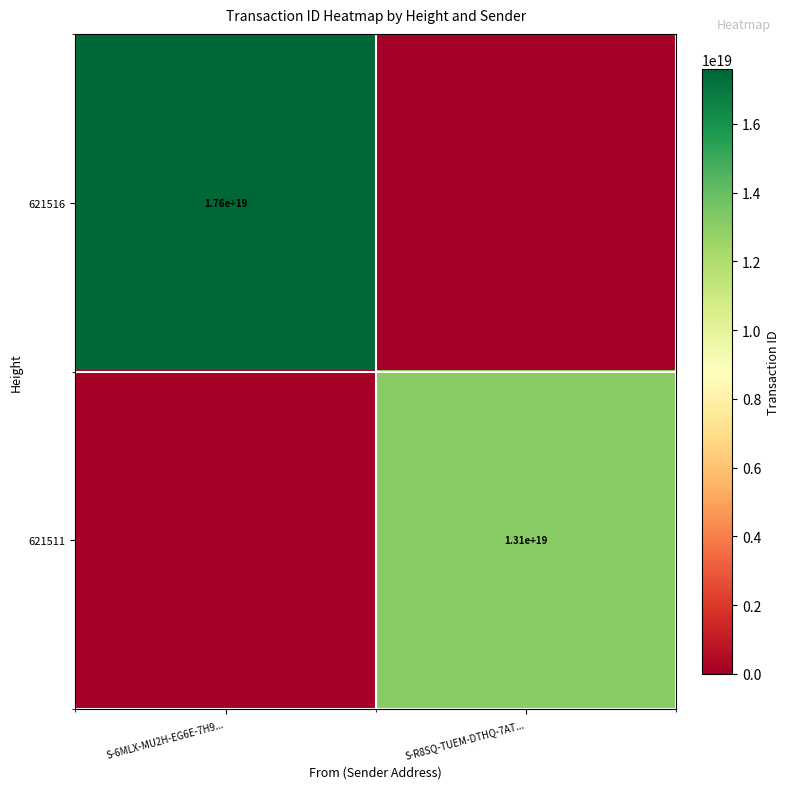

Is the value of 621511 at S-R8SQ-TUEM-DTHQ-7AT... greater than the value of 621516 at S-6MLX-MU2H-EG6E-7H9...?

No